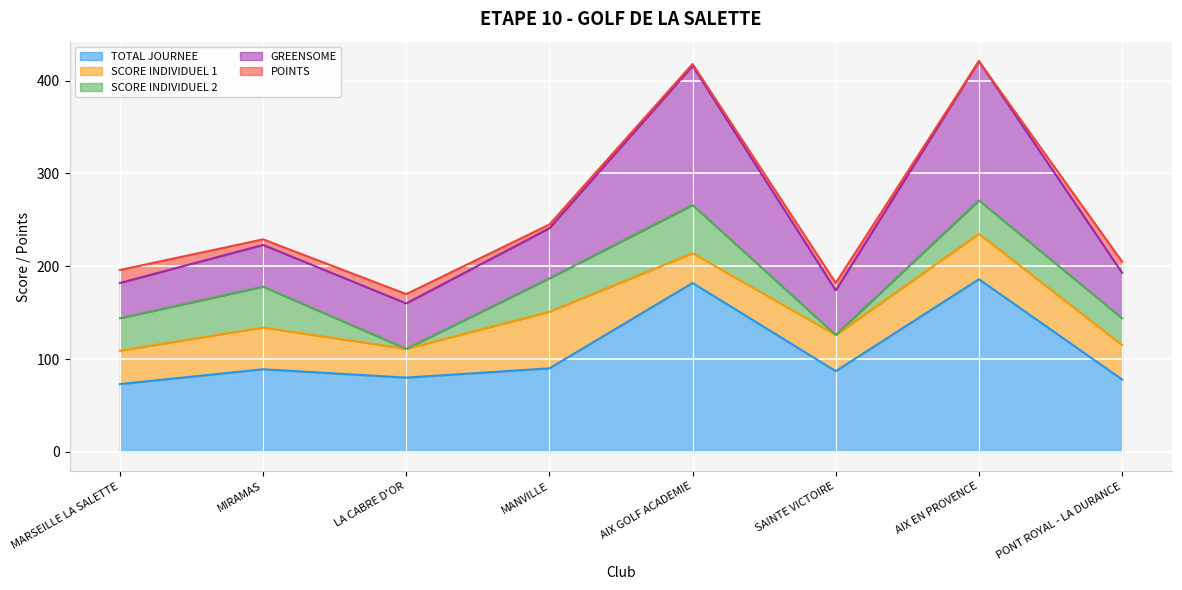

True or false: GREENSOME has a value of 38 at MARSEILLE LA SALETTE.

True